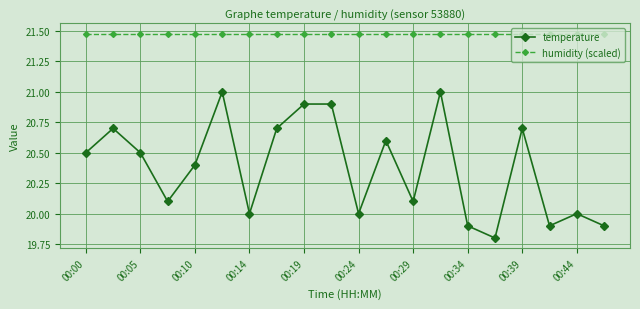

True or false: temperature has more than 0 interior local peaks.

True